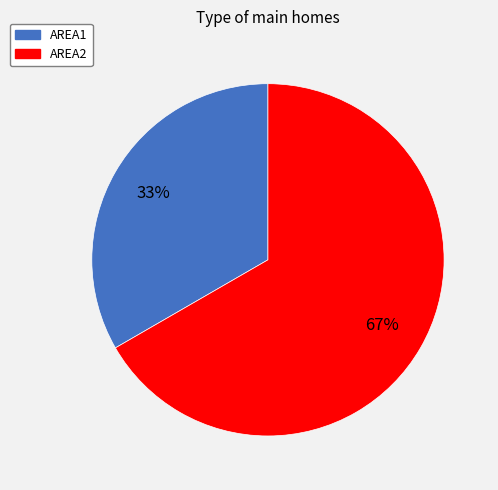

To the nearest percent, what percentage of the pie is AREA1?

33%